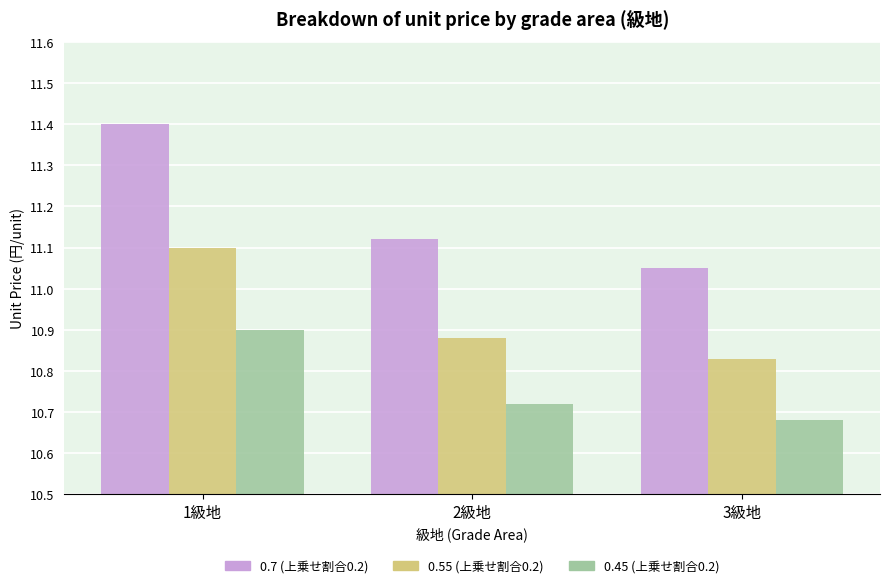

At how many categories does at least one series exceed 10?

3